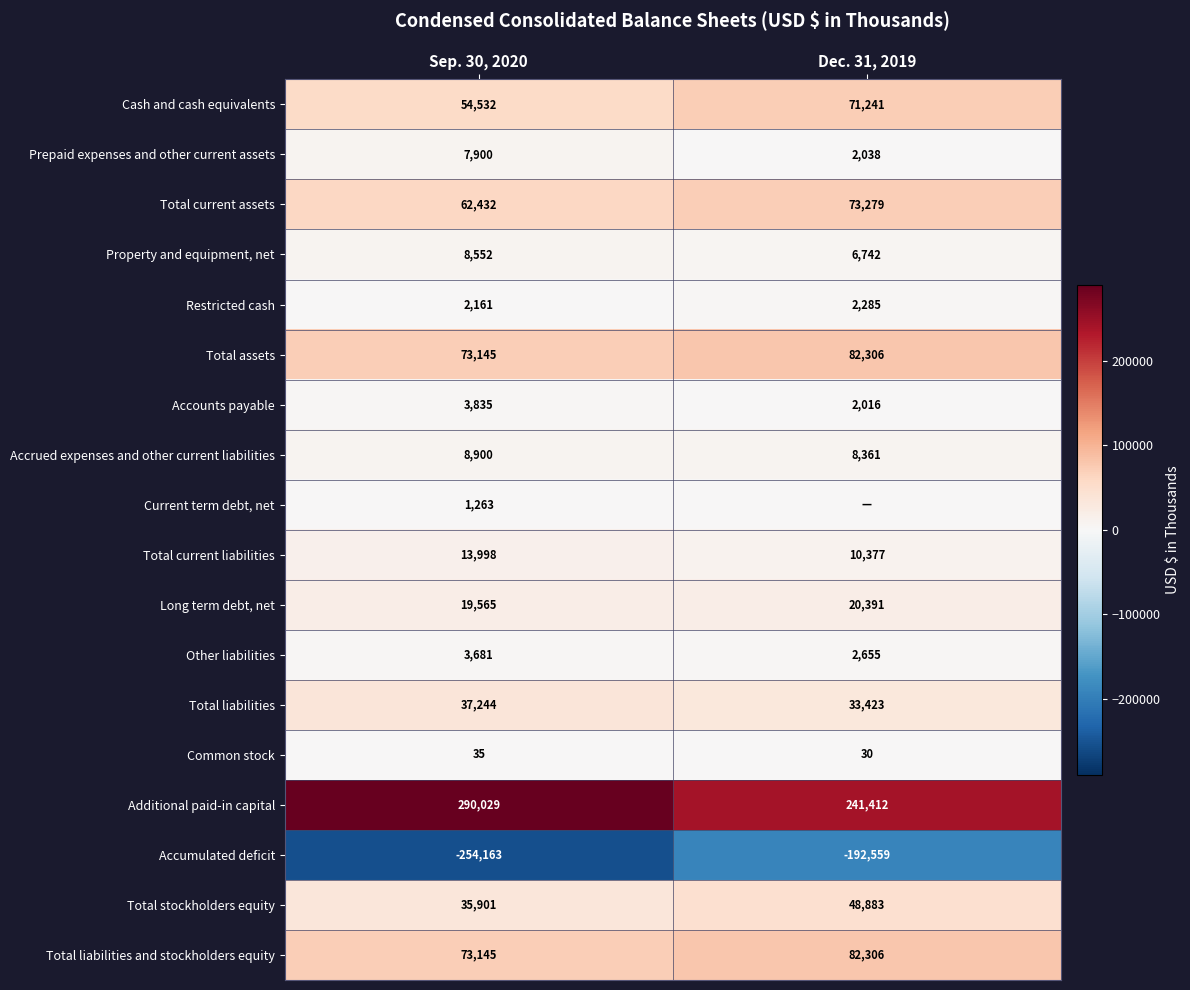

How many categories are shown in the chart?

2